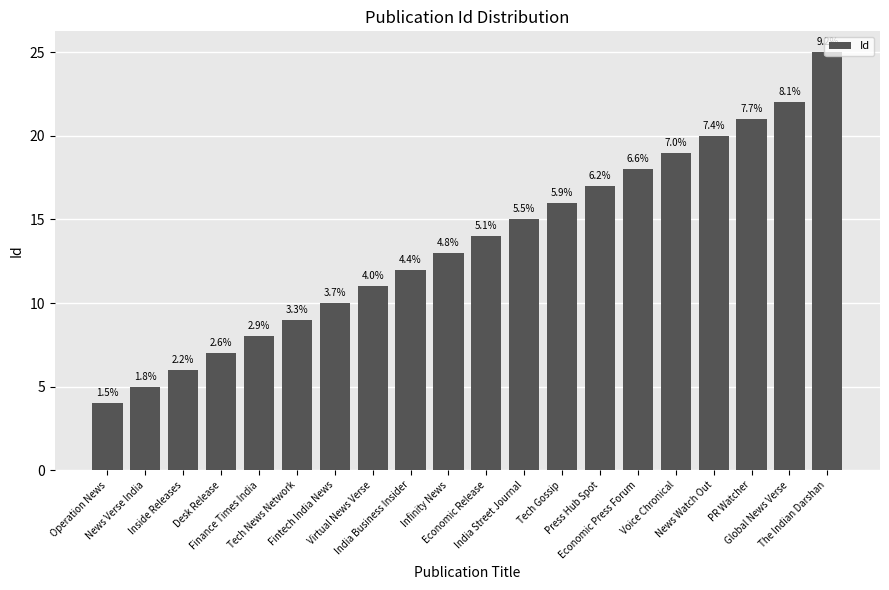

The chart shows a value of 9 at News Watch Out. True or false?

False